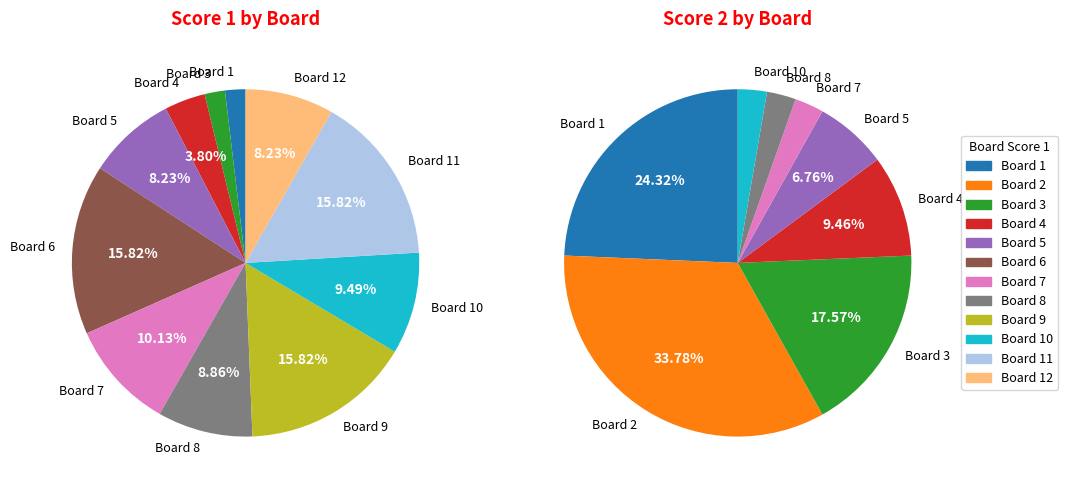

How many slices are in this pie chart?

12